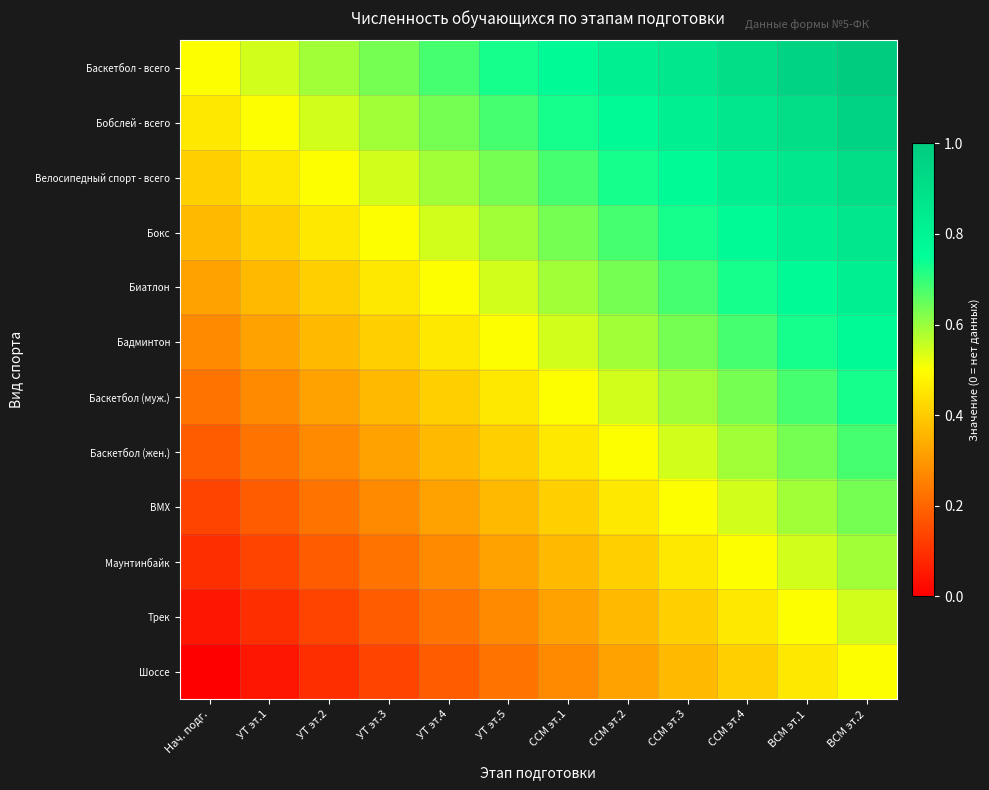

Which series has the largest total across all categories?

Баскетбол - всего